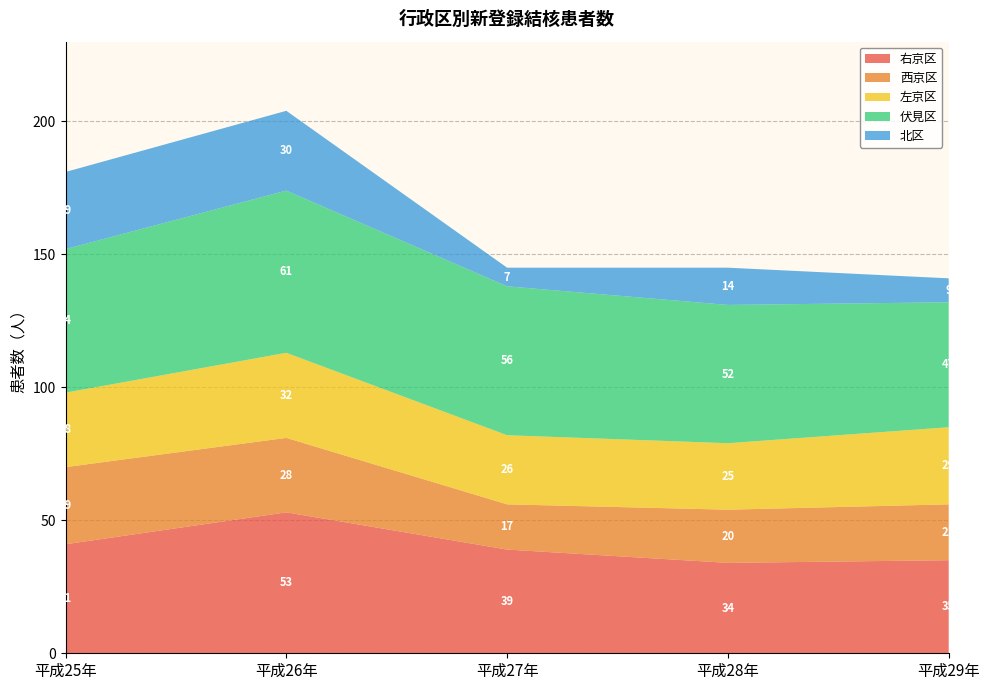

Reading left to right, list all the values displayed in this chart.

右京区: 41	53	39	34	35
西京区: 29	28	17	20	21
左京区: 28	32	26	25	29
伏見区: 54	61	56	52	47
北区: 29	30	7	14	9